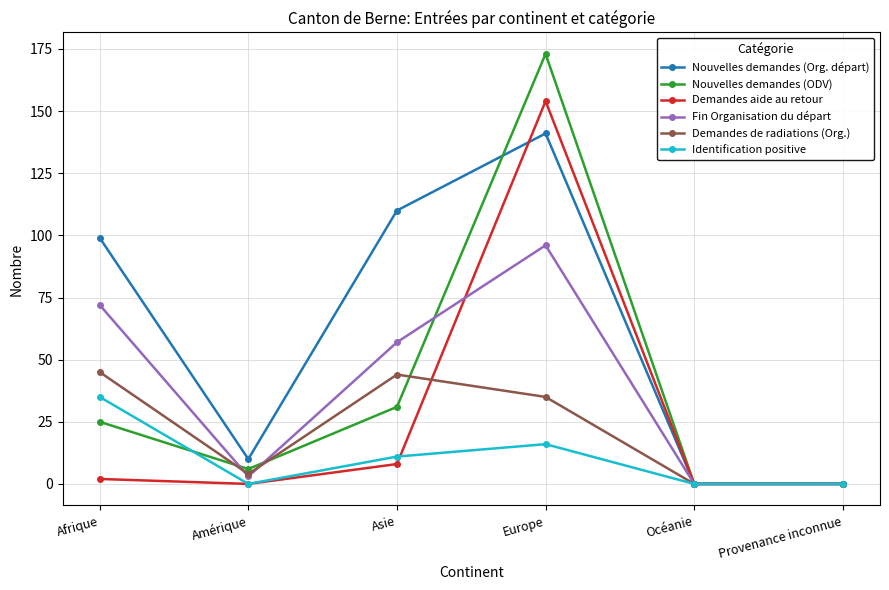

How many values in the Fin Organisation du départ series are below 57?

3